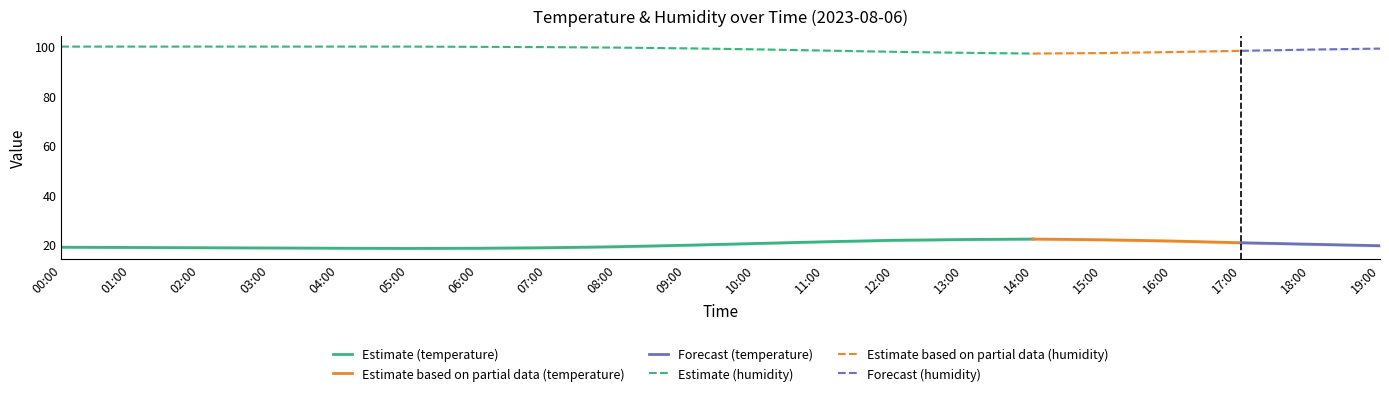

True or false: Estimate (temperature) has a value of 28.2 at 05:00.

False